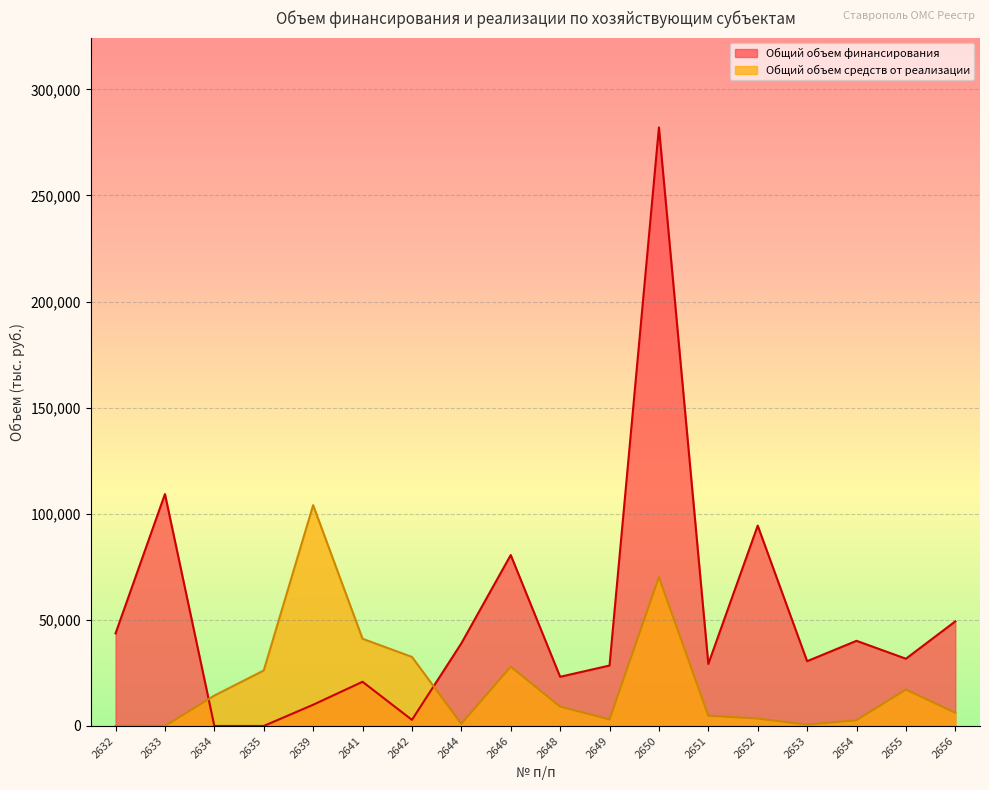

Reading left to right, extract all data points from this chart.

Общий объем финансирования: 2632=43630.0	2633=109286.7	2634=0.0	2635=0.0	2639=10000.0	2641=20827.0	2642=2875.3	2644=38928.0	2646=80554.0	2648=23174.0	2649=28480.0	2650=282071.0	2651=29208.2	2652=94415.2	2653=30524.5	2654=40129.5	2655=31684.6	2656=49287.9
Общий объем средств от реализации: 2632=32.0	2633=0.0	2634=14325.0	2635=26152.0	2639=104065.0	2641=41093.0	2642=32547.0	2644=1016.0	2646=27934.0	2648=9137.0	2649=3077.7	2650=70170.6	2651=4840.9	2652=3484.3	2653=619.0	2654=2716.2	2655=17169.3	2656=6217.1